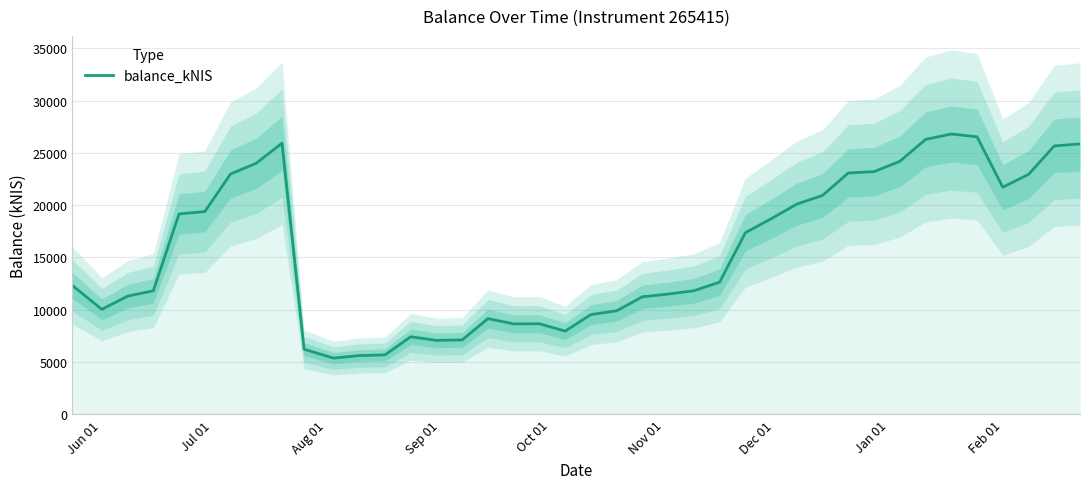

Count the number of data series in this chart.

1